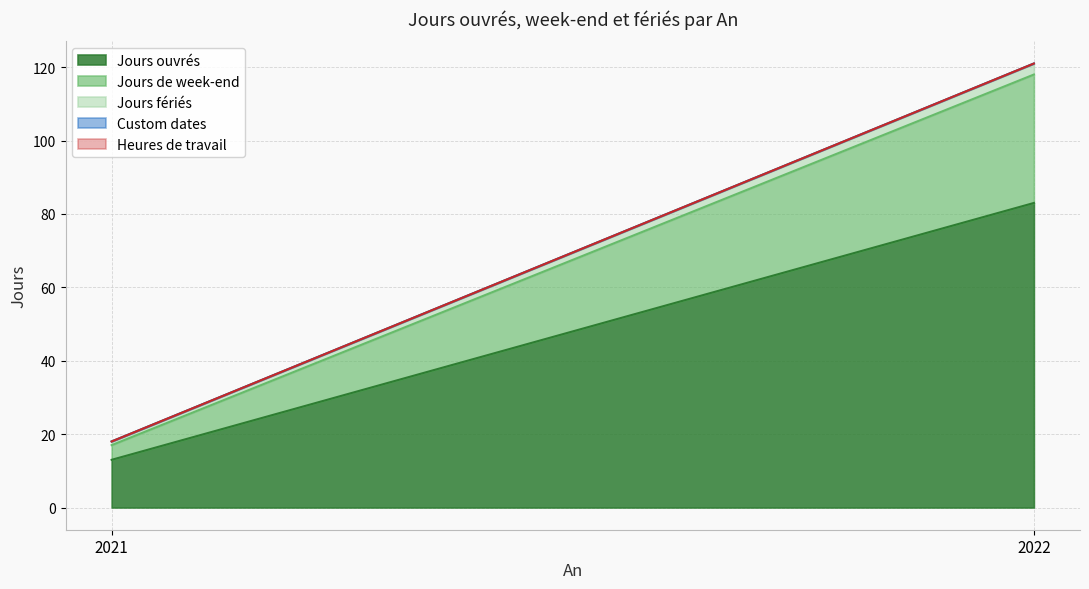

Rank the categories by Jours ouvrés value from highest to lowest.

2022, 2021